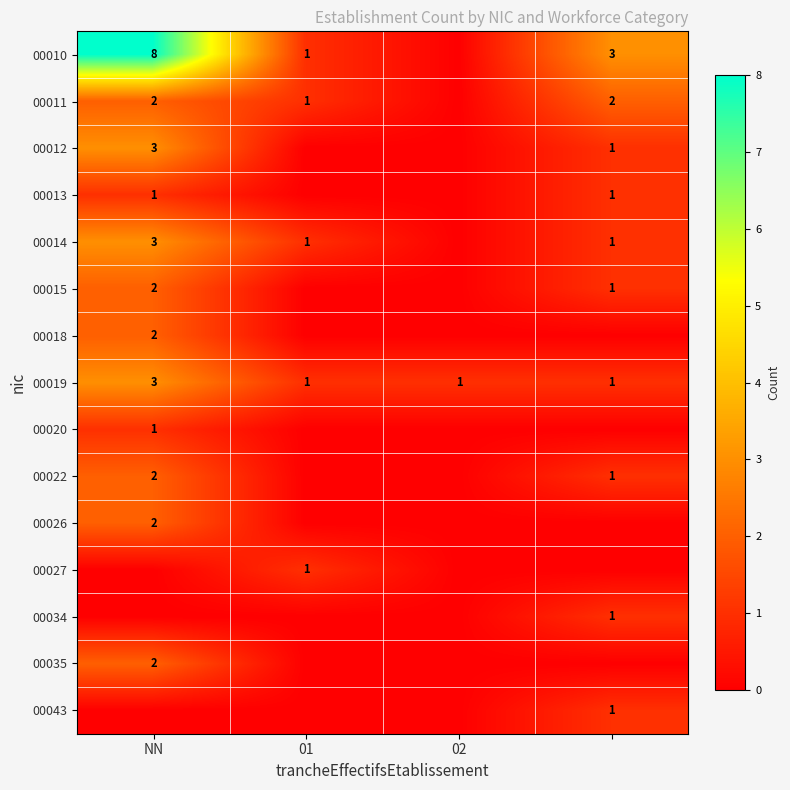

Is it true that 00013 equals 1 at NN?

True